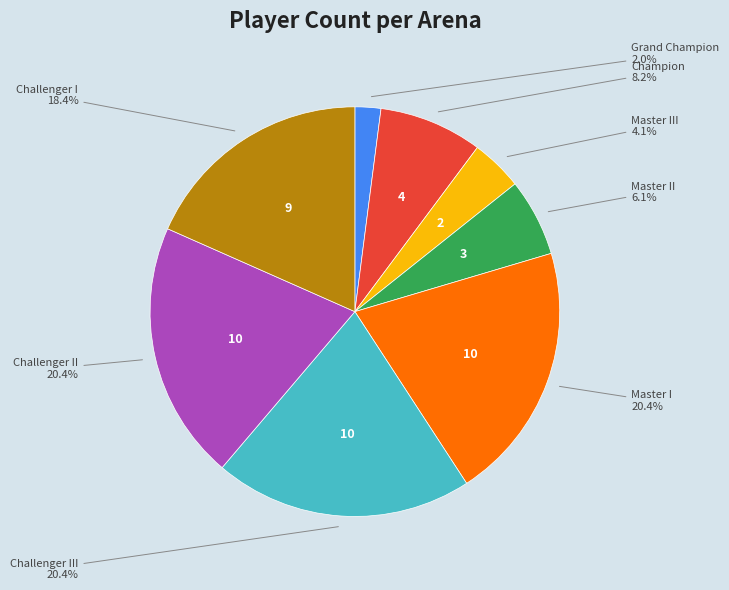

Does any single category account for the majority?

No